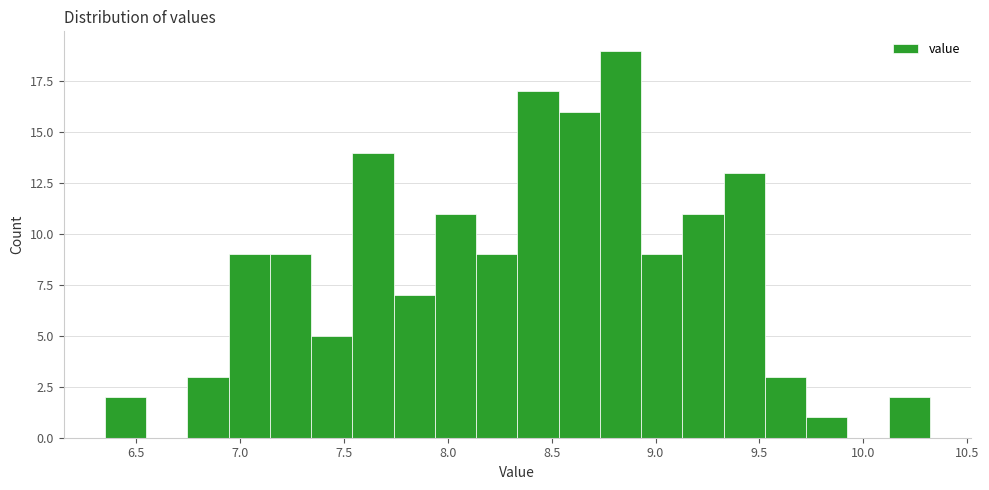

Around what value on the x-axis is the tallest bar? Give the approximate position of its centre, as read against the axis.

8.85